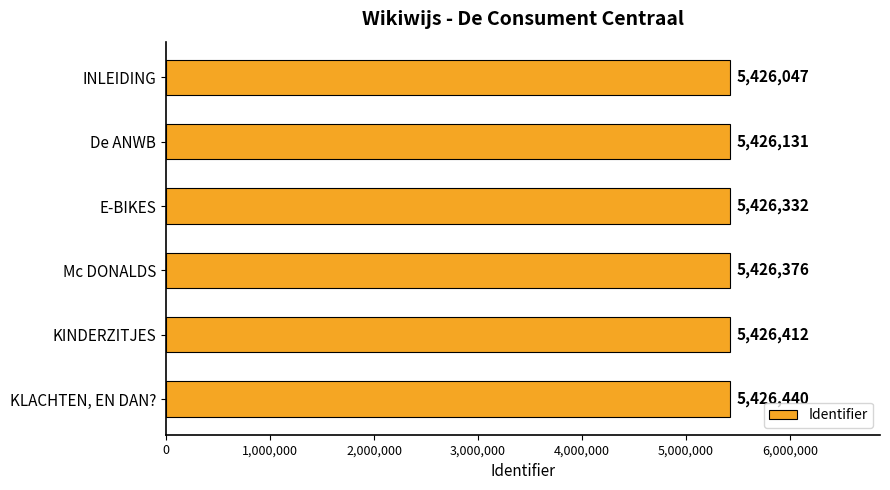

What is the label of the 2nd bar from the bottom?

KINDERZITJES